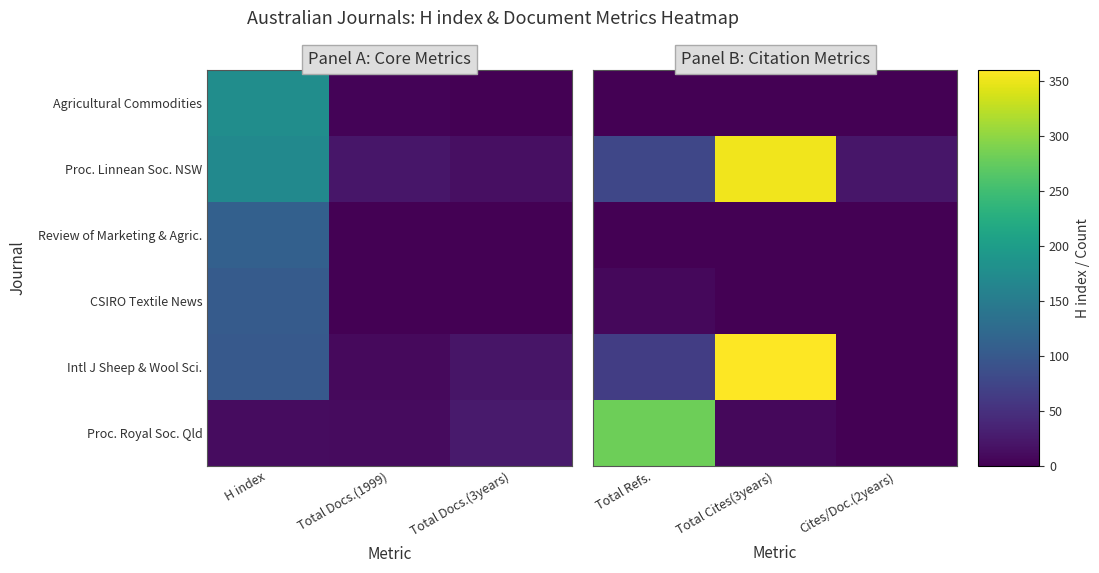

Which has a higher value, Cites/Doc.(2years) or Total Cites(3years)?

Cites/Doc.(2years)